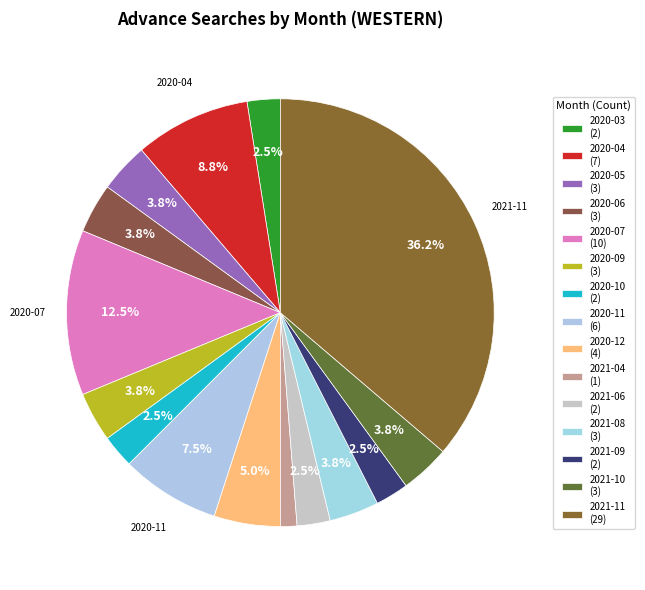

How many slices are in this pie chart?

15